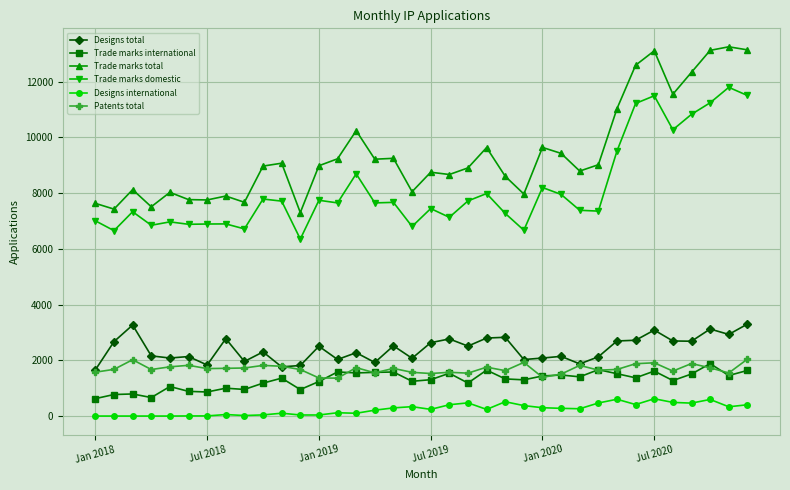

True or false: Trade marks domestic and Trade marks total intersect in this chart.

False